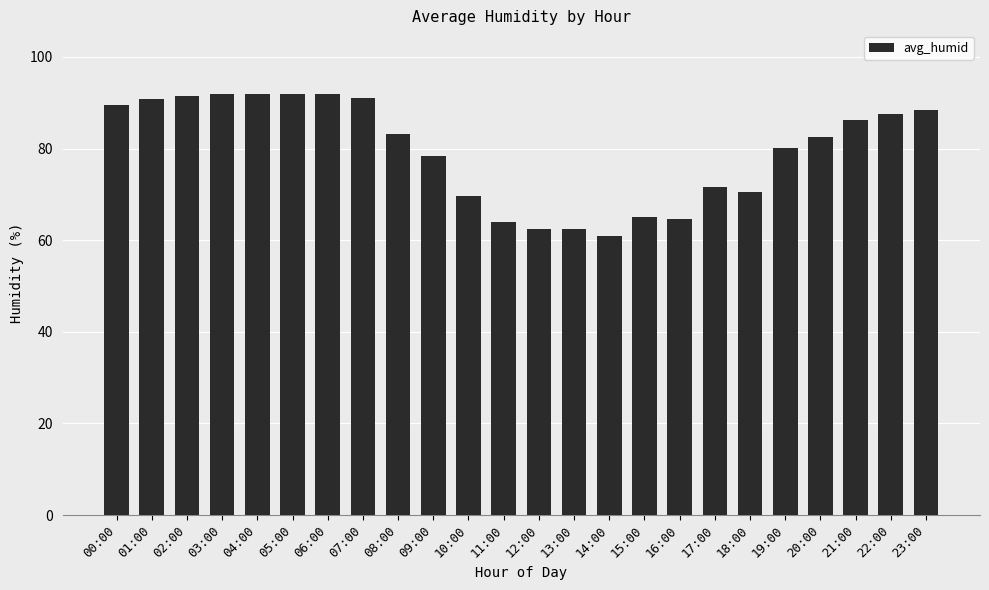

What is the average value?

79.5